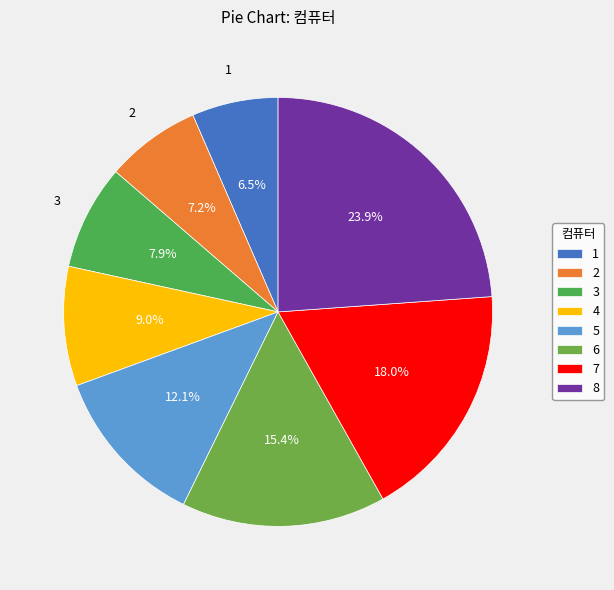

What is the total percentage of 7 and 1?

24.5%